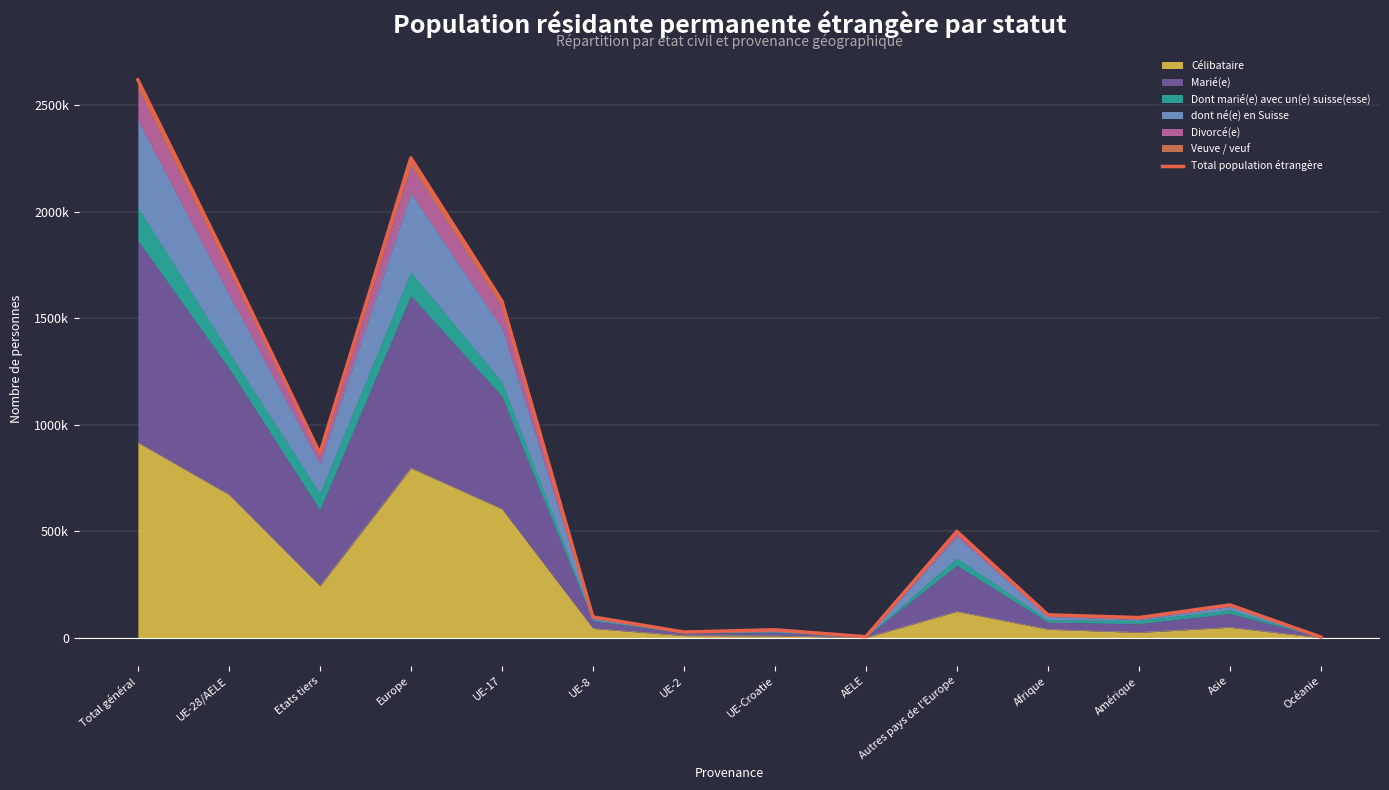

Rank the categories by value from highest to lowest.

Total général, Europe, UE-28/AELE, UE-17, Etats tiers, Autres pays de l'Europe, Asie, Afrique, UE-8, Amérique, UE-Croatie, UE-2, AELE, Océanie